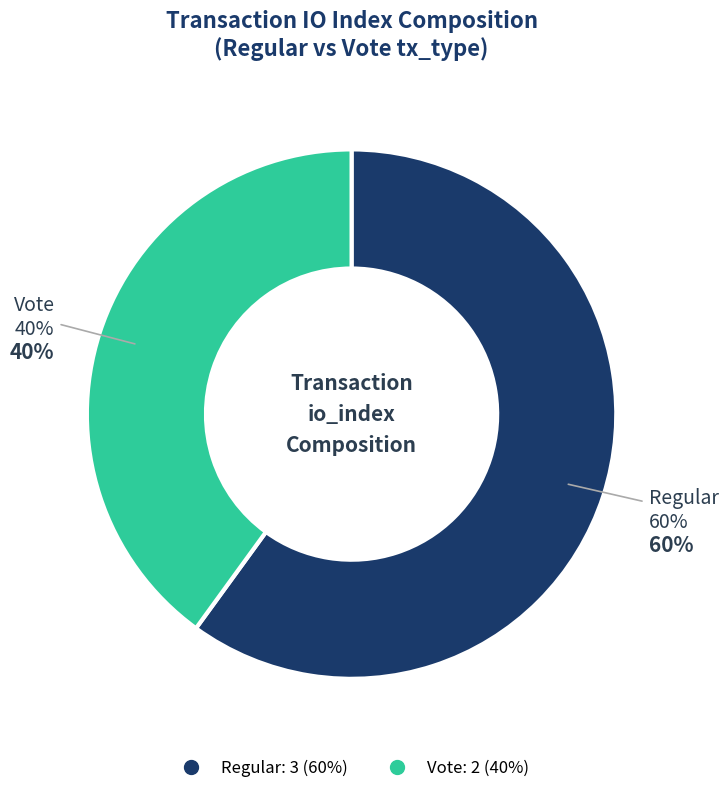

To the nearest percent, what is the combined percentage of Regular (io_index=3) and Vote (io_index=2)?

100%